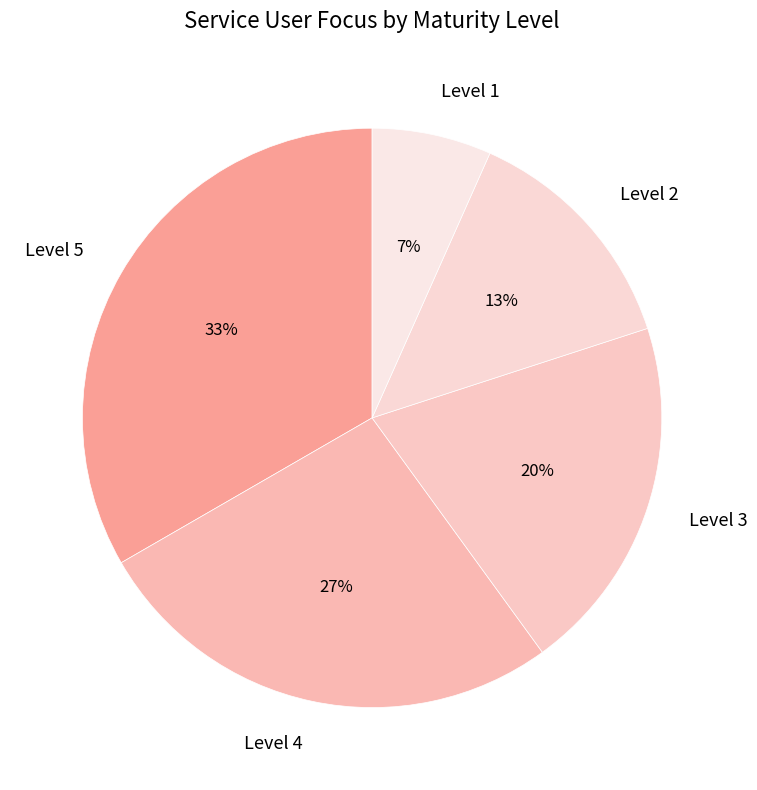

What is the largest slice in the pie chart?

Level 5